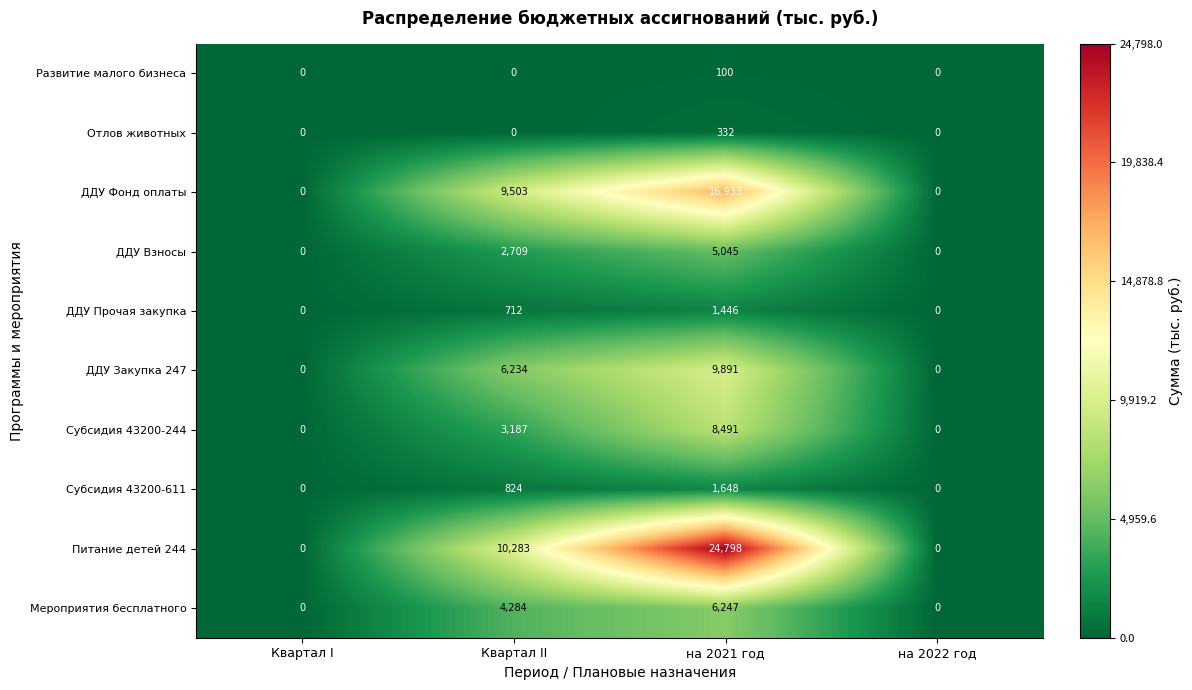

What is the difference between the maximum and minimum values in the Мероприятия бесплатного series?

6247